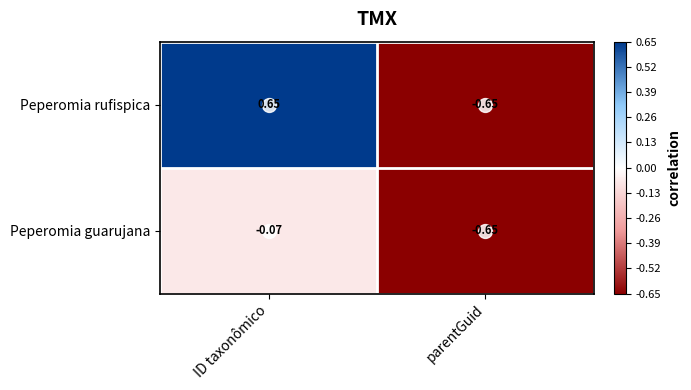

How many distinct data groups are displayed?

2